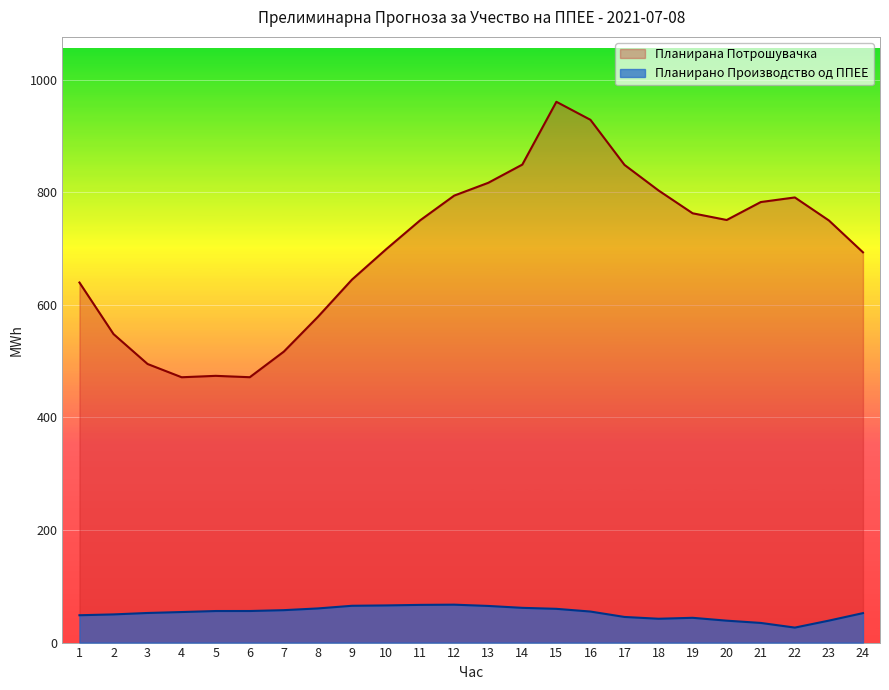

Where is the first local maximum for Планирана Потрошувачка?

5